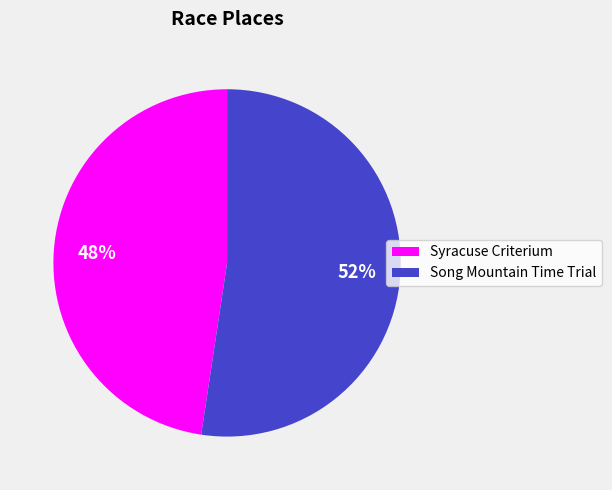

Is the sum of Song Mountain Time Trial and Syracuse Criterium greater than half?

Yes